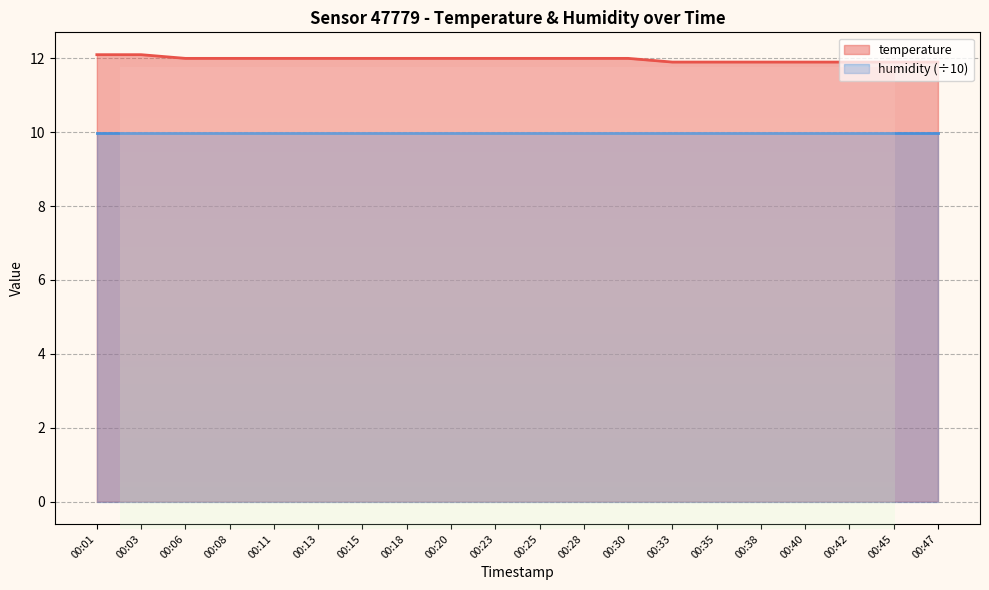

Reading left to right, extract all data points from this chart.

12.1	12.1	12.0	12.0	12.0	12.0	12.0	12.0	12.0	12.0	12.0	12.0	12.0	11.9	11.9	11.9	11.9	11.9	11.9	11.9